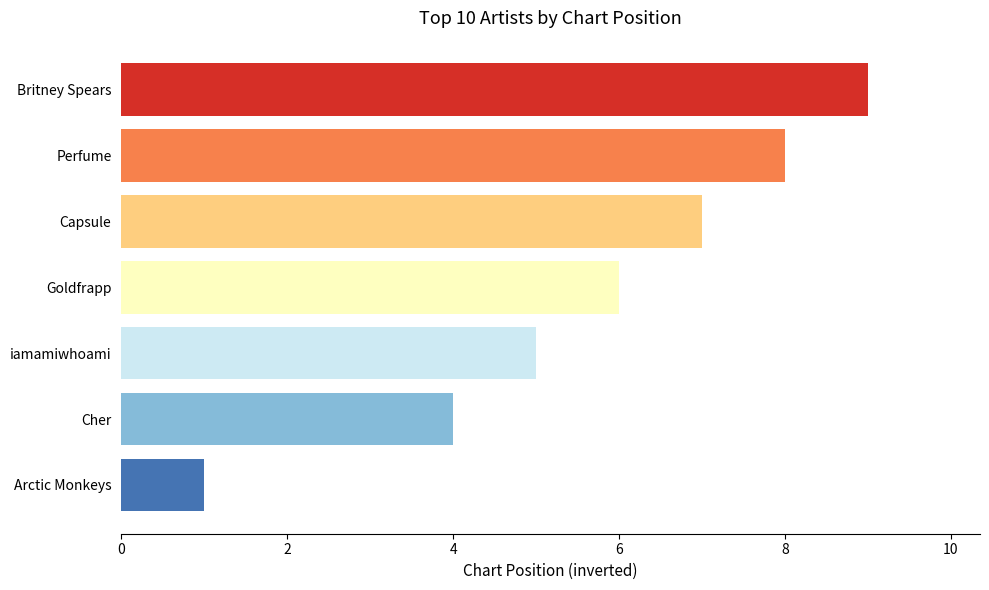

What is the difference between the values at Britney Spears and iamamiwhoami?

4